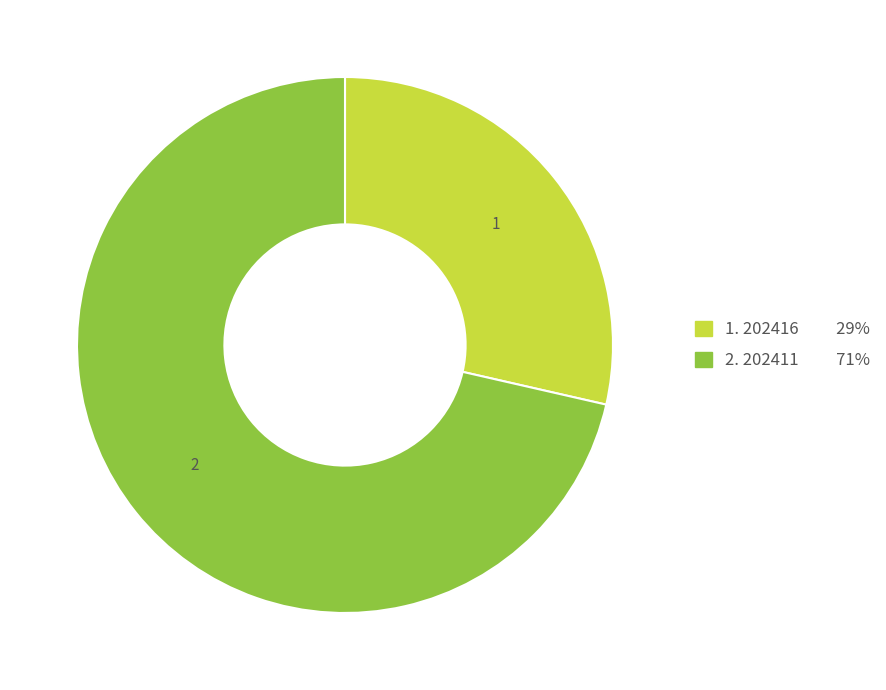

Is there any slice that represents more than half of the pie?

Yes